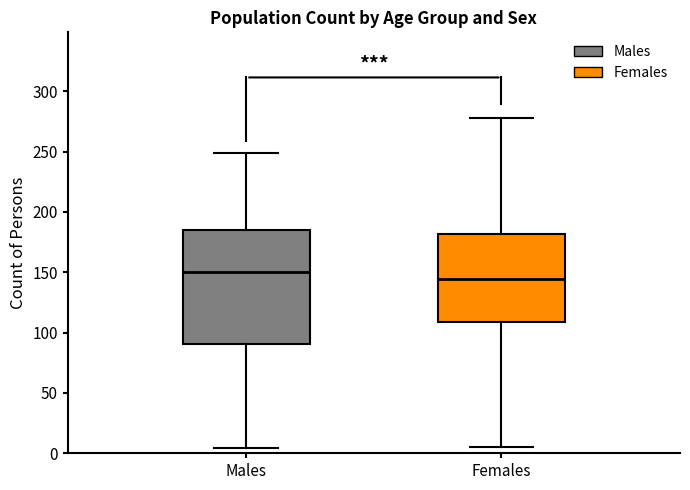

Where does the upper whisker of the box for Females end on the y-axis? The values are not printed on the chart, so give them approximately, as read against the axis.

280